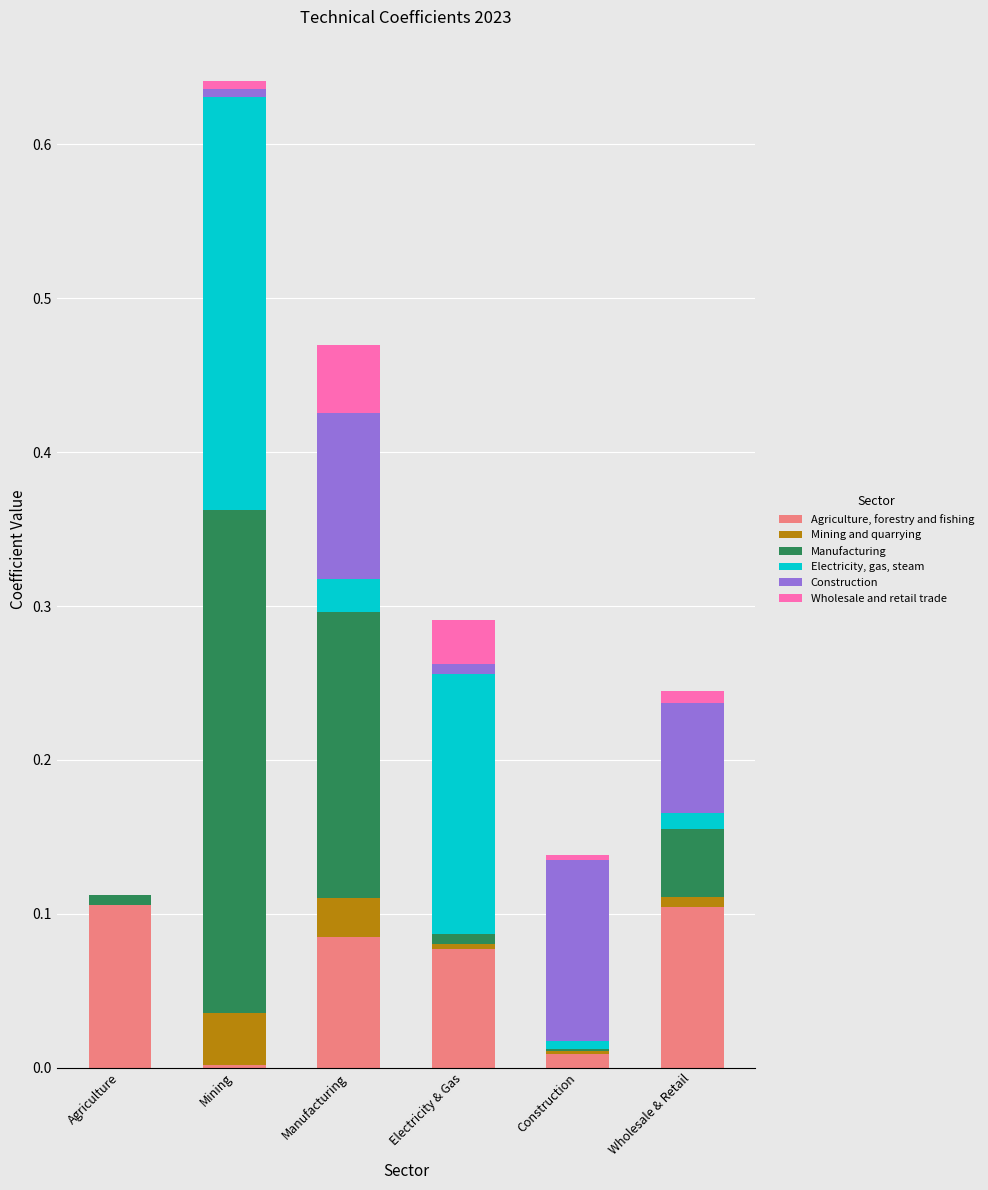

At which category is the sum across all series the highest?

Mining